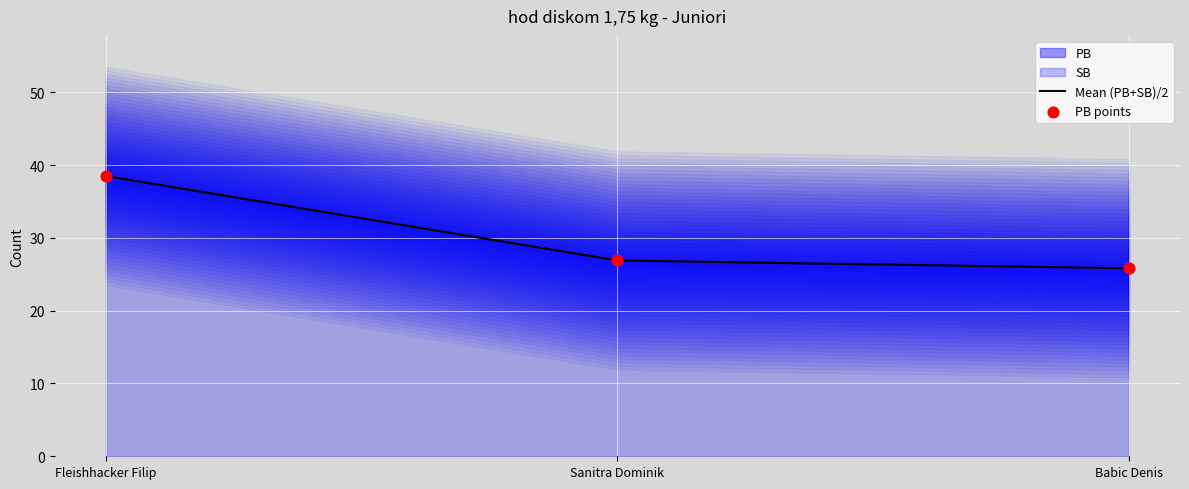

At which category is the sum across all series the highest?

Fleishhacker Filip